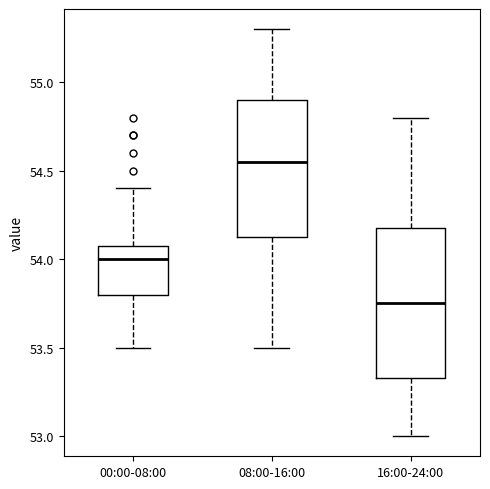

Comparing the boxes themselves (not the whiskers), which one is the tallest?

16:00-24:00